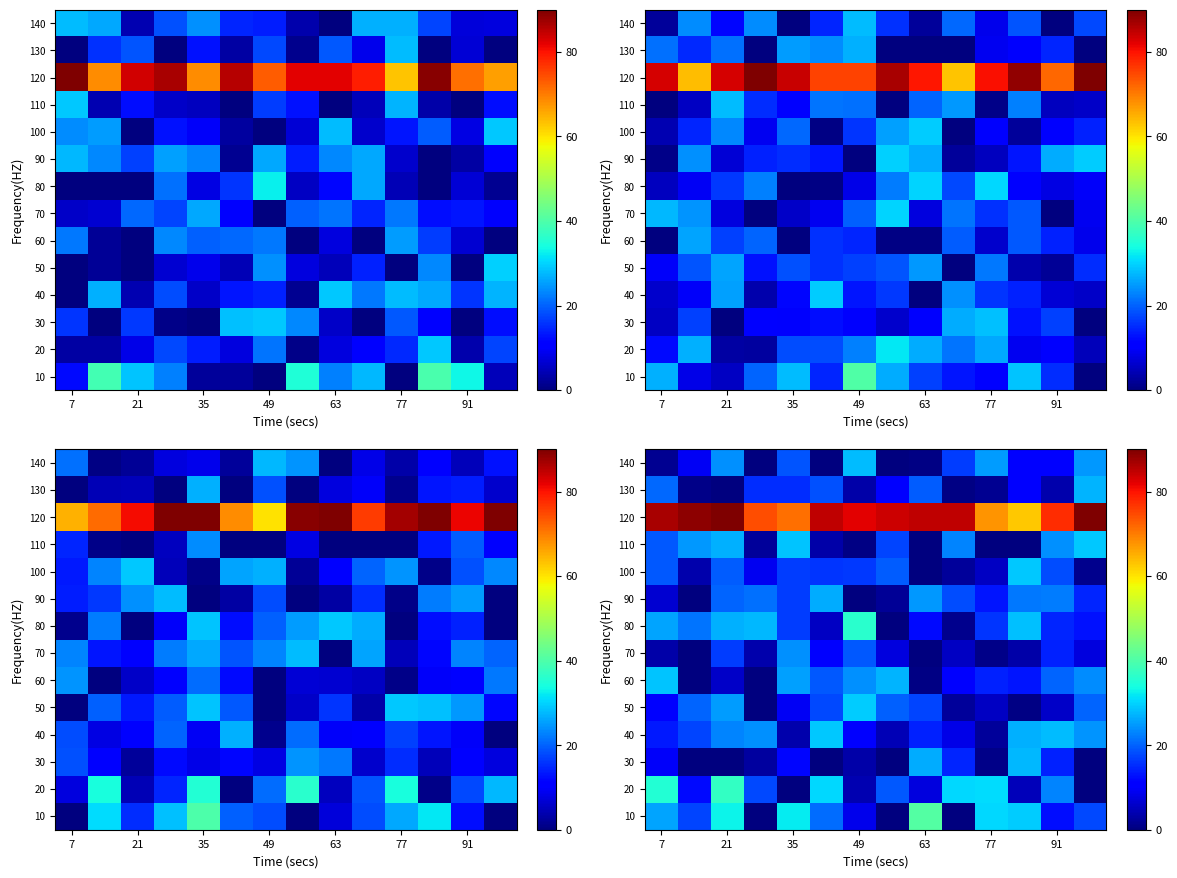

What is the difference between the maximum and minimum values in the 70 series?

24.0